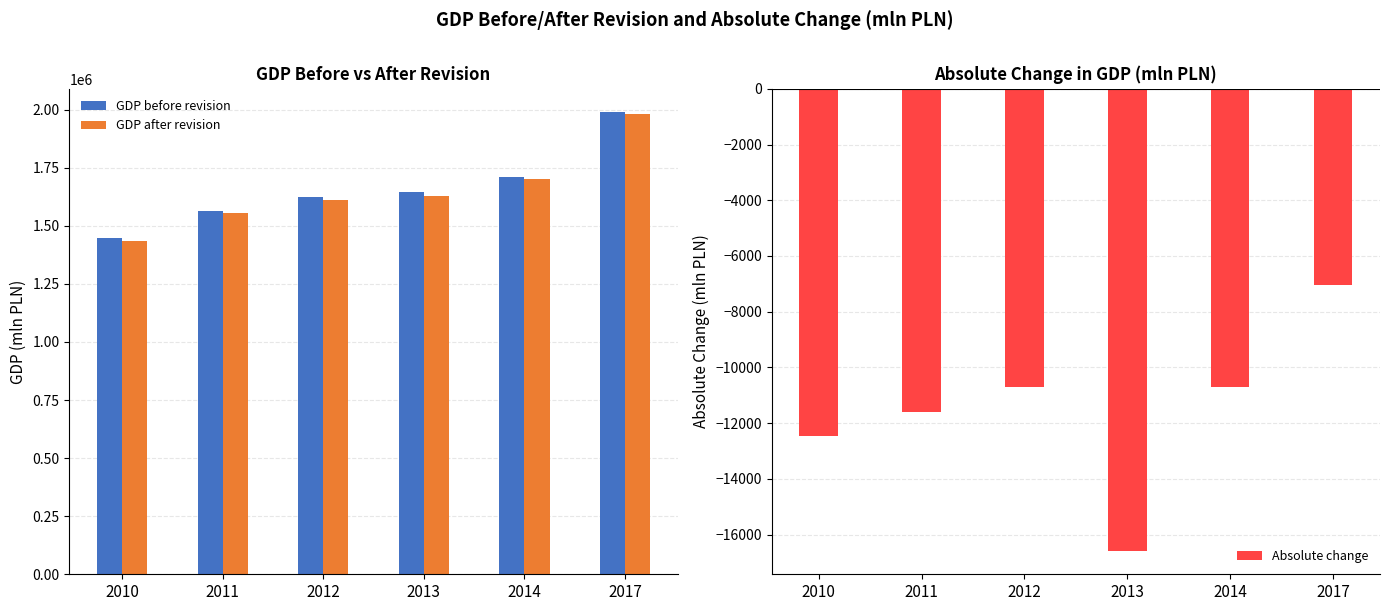

Where does the GDP before revision series first go above 1646724?

2014